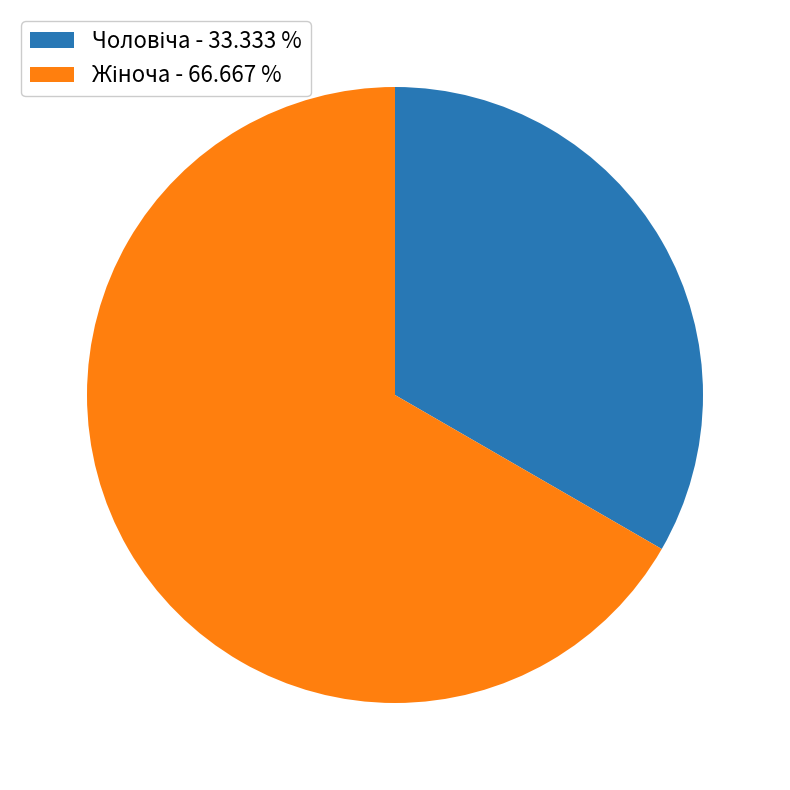

Is there a majority slice in this chart?

Yes